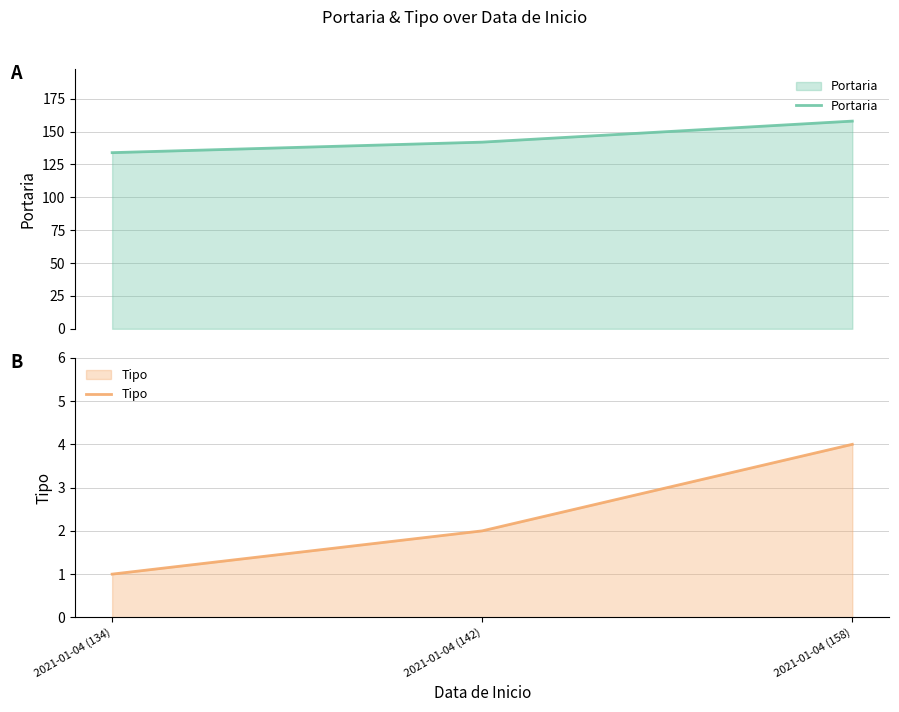

What are all the series names shown in the legend?

Portaria, Tipo